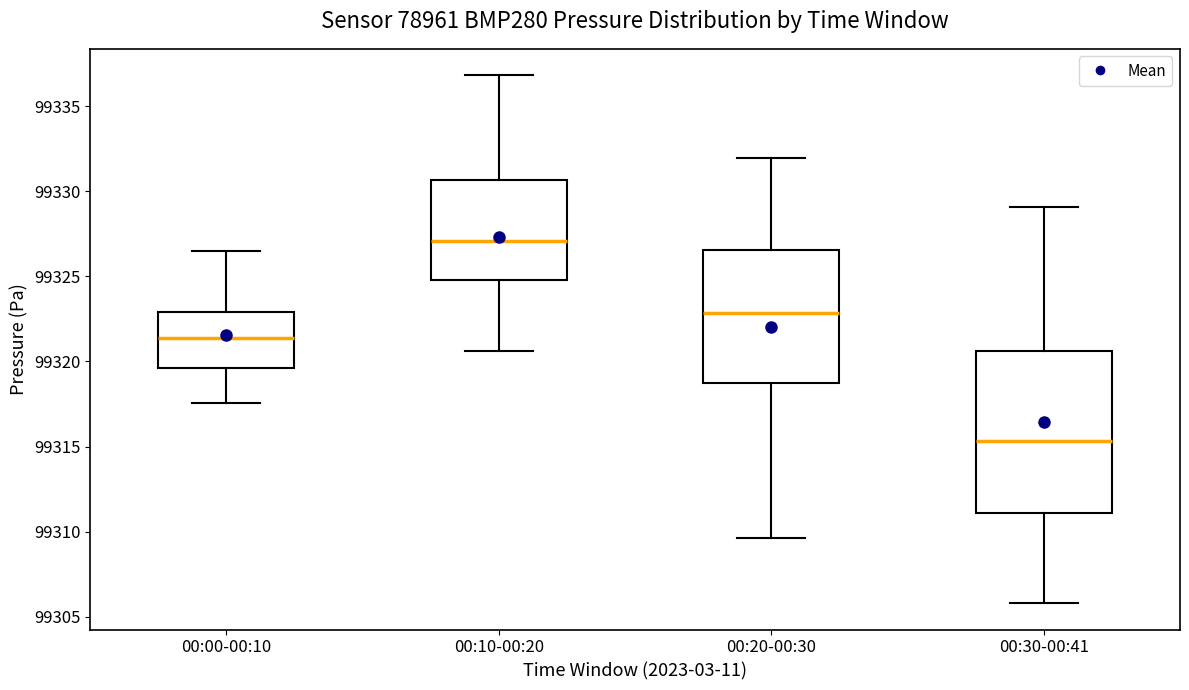

Which box is the tallest, from its lower edge to its upper edge?

00:30-00:41